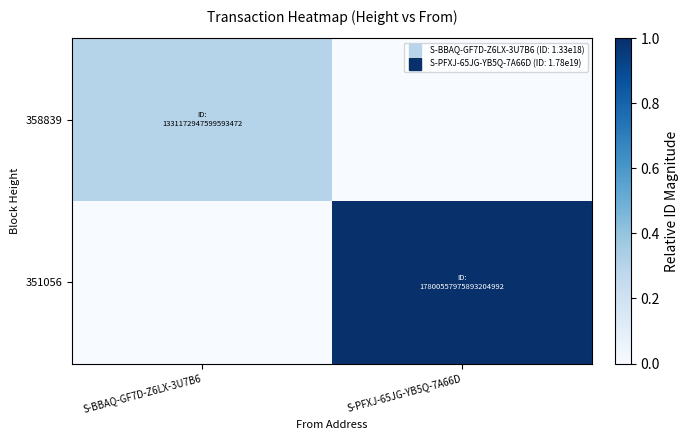

Which series has the widest spread of values?

351056